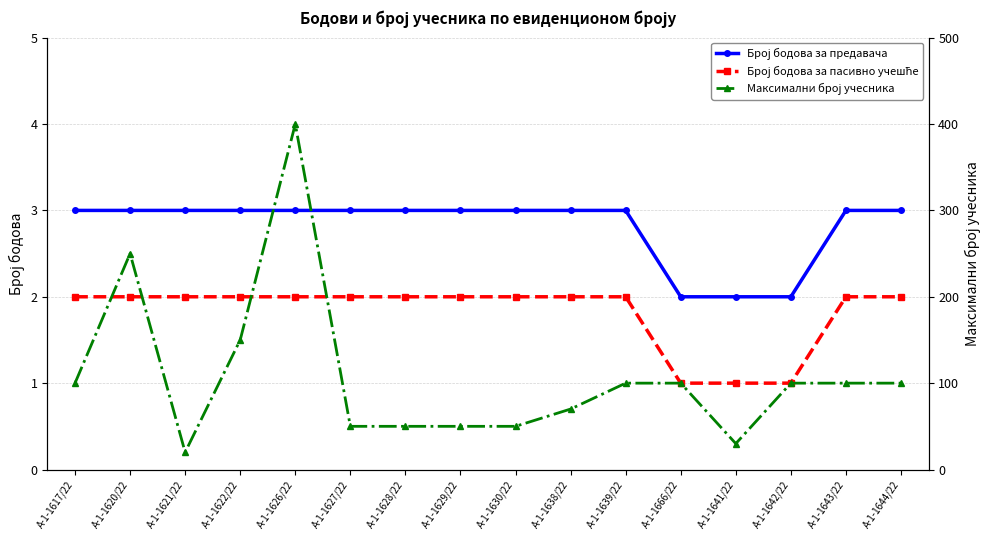

What value does the Максимални број учесника series have at А-1-1644/22?

100